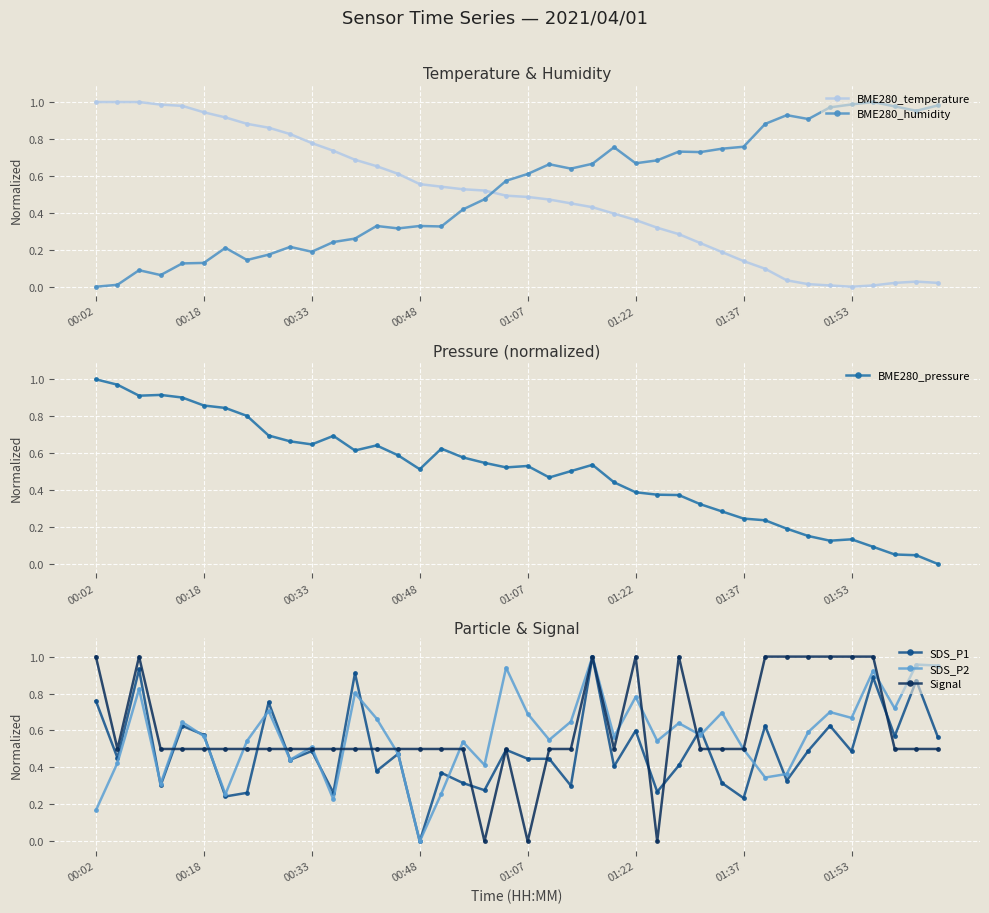

What is the difference between the maximum and minimum values in the SDS_P2 series?

1.0